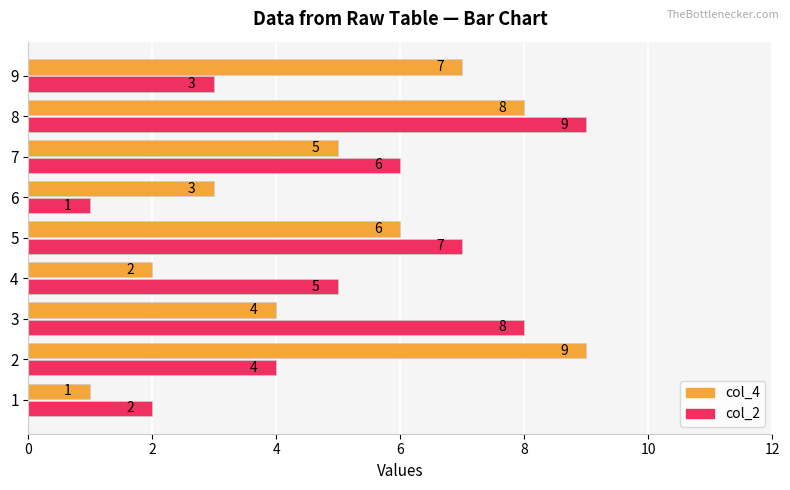

Is the value of col_4 at 6 greater than the value of col_2 at 1?

Yes